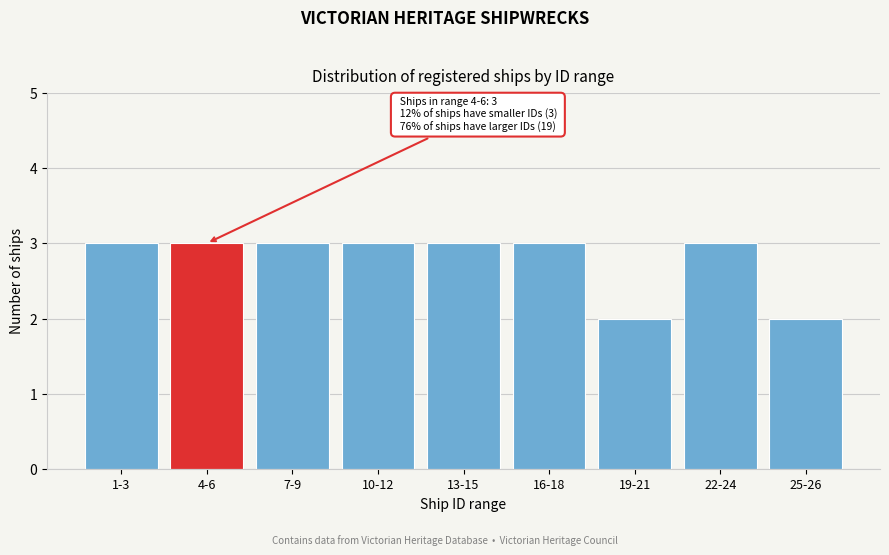

Reading left to right, extract all data points from this chart.

3	3	3	3	3	3	2	3	2